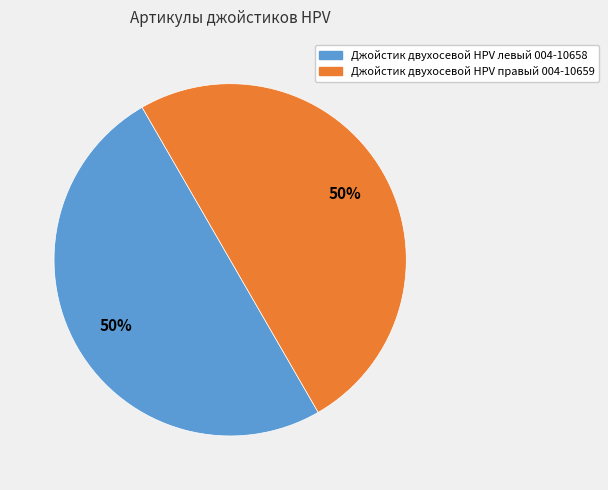

Count the number of slices in the pie.

2